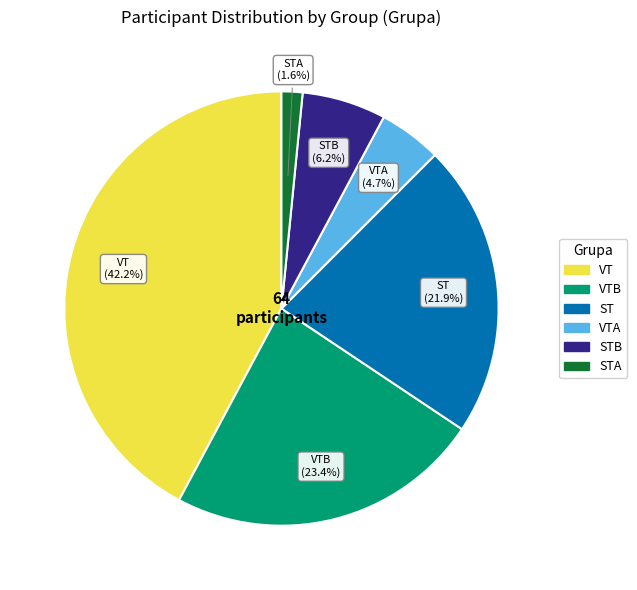

How many slices are in this pie chart?

6